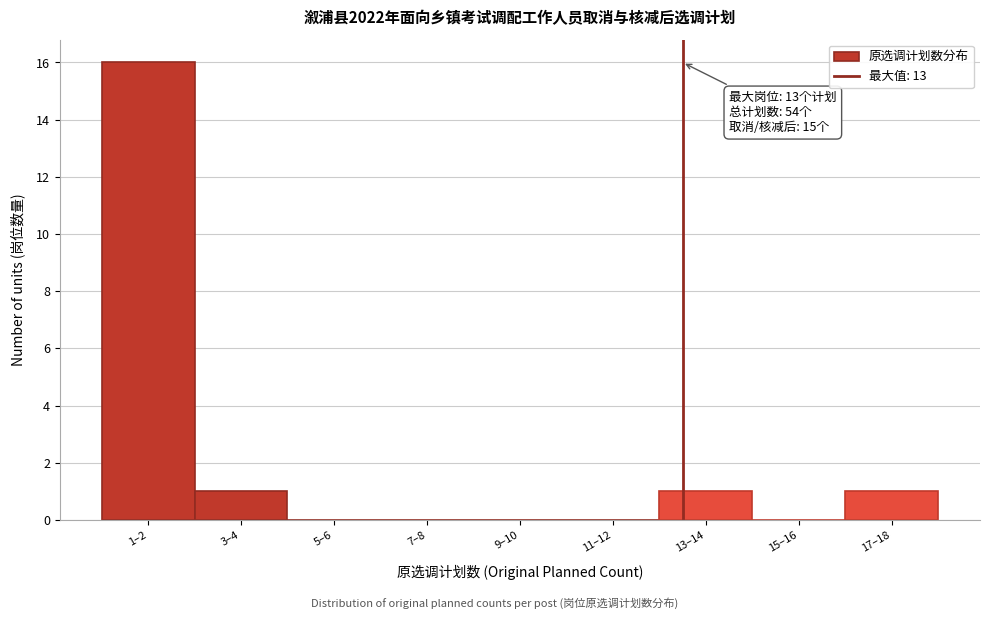

Reading left to right, extract all data points from this chart.

1–2=16	3–4=1	5–6=0	7–8=0	9–10=0	11–12=0	13–14=1	15–16=0	17–18=1